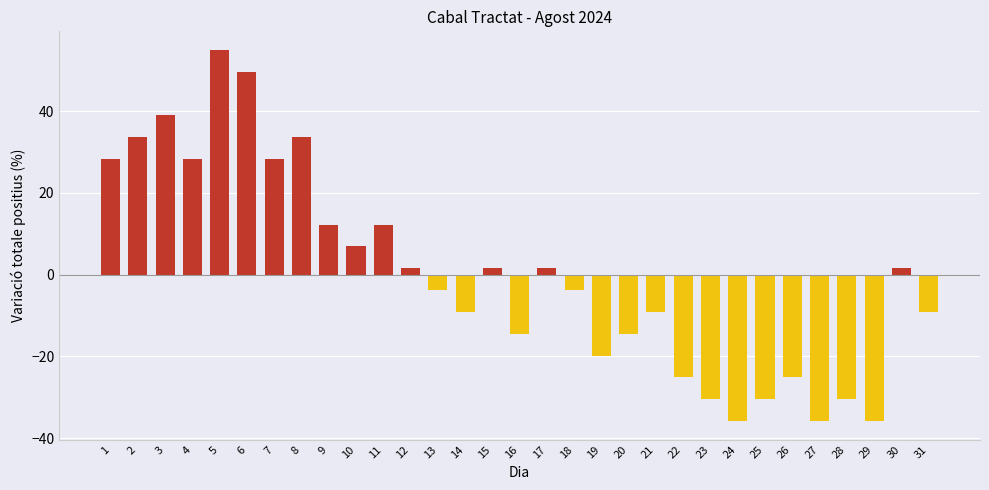

How many values exceed -3?

15